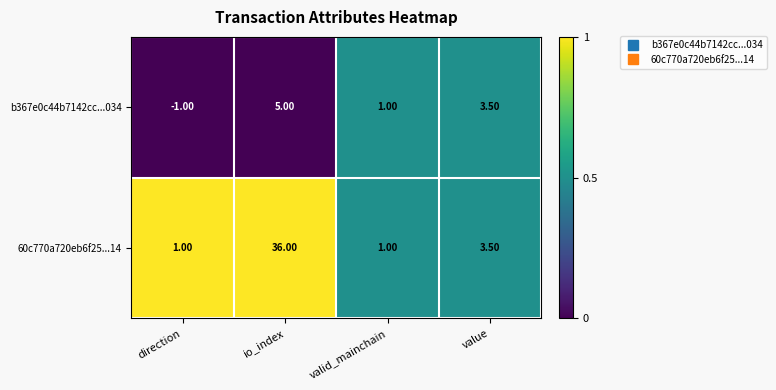

Rank the series by their maximum value, from highest to lowest.

60c770a720eb6f25...14, b367e0c44b7142cc...034